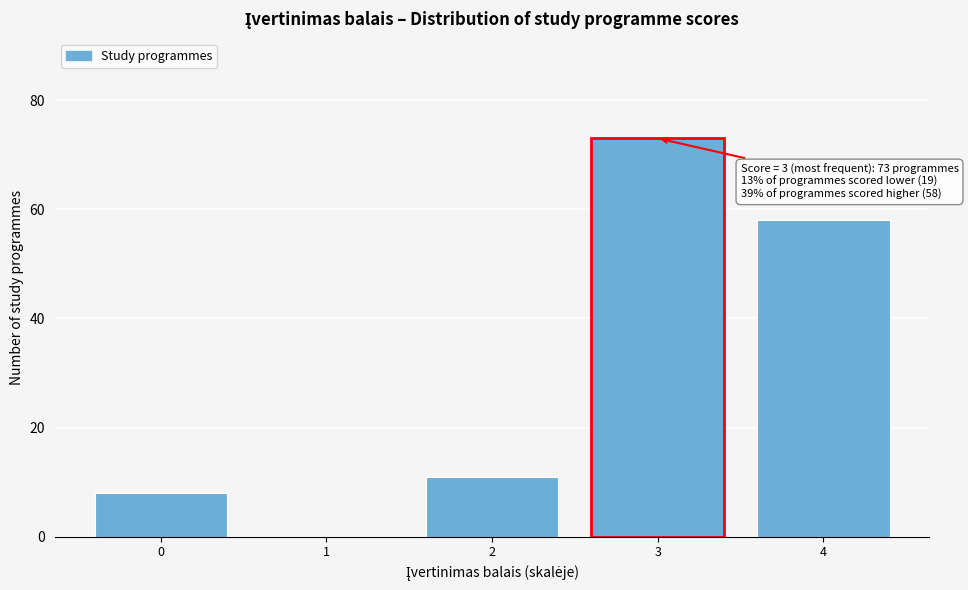

Reading left to right, extract all data points from this chart.

0=8	1=0	2=11	3=73	4=58